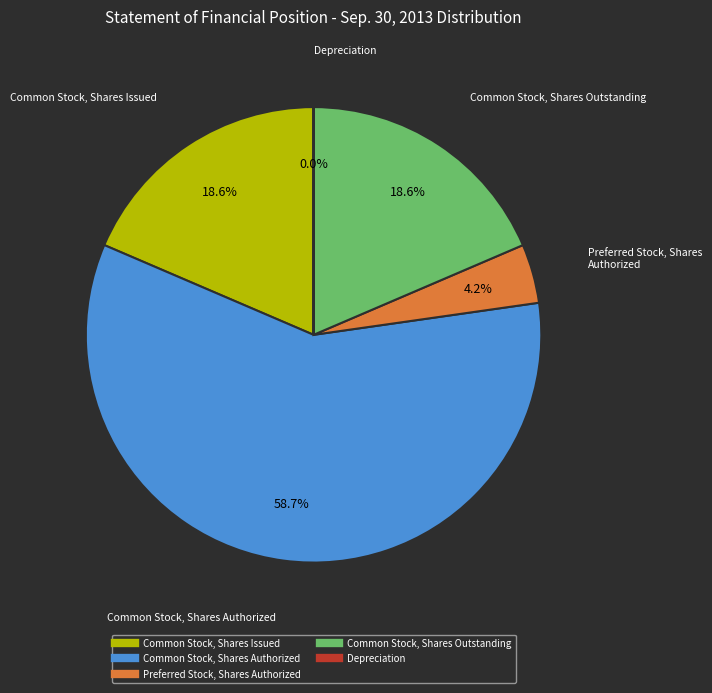

Does Common Stock, Shares Authorized represent more than half of the total?

Yes